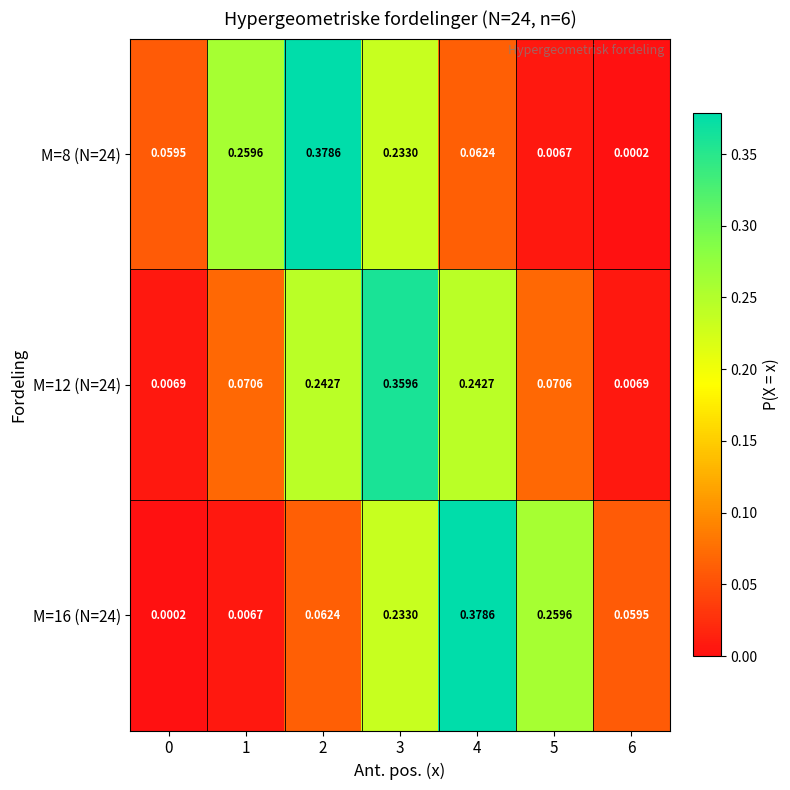

Is the value of M=8 (N=24) at 0 greater than the value of M=12 (N=24) at 1?

No